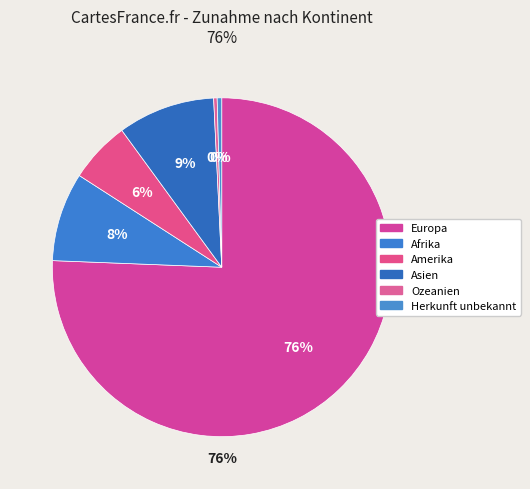

Which category accounts for the majority?

Europa